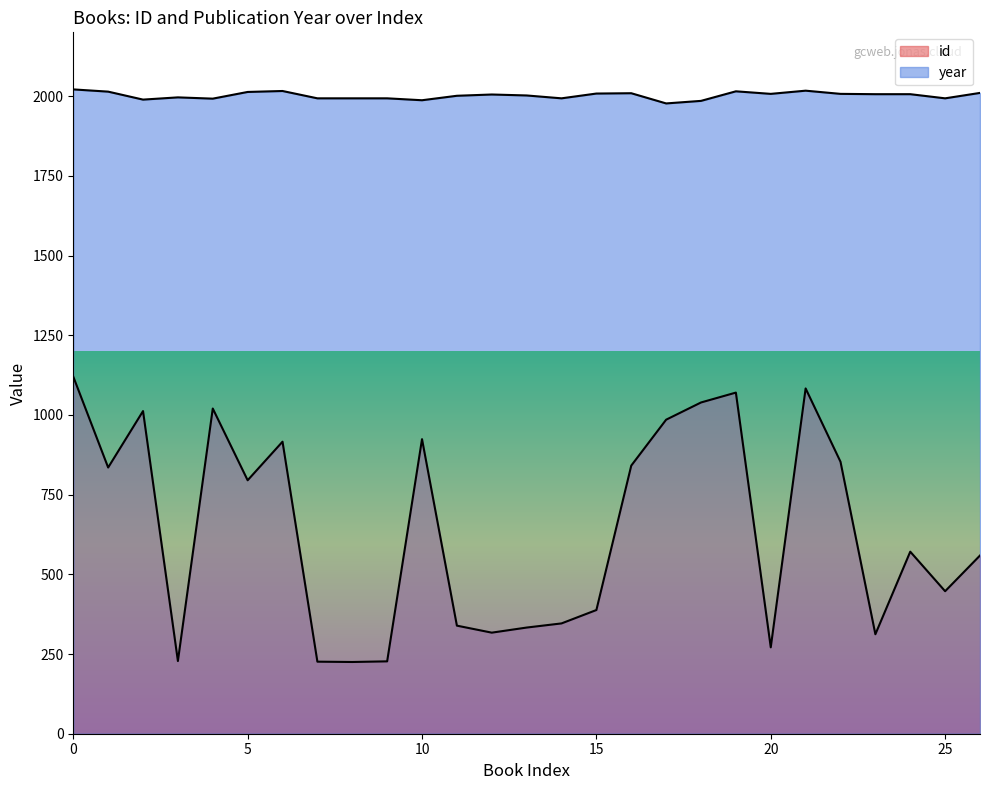

True or false: year has a value of 1985 at 1985.

True